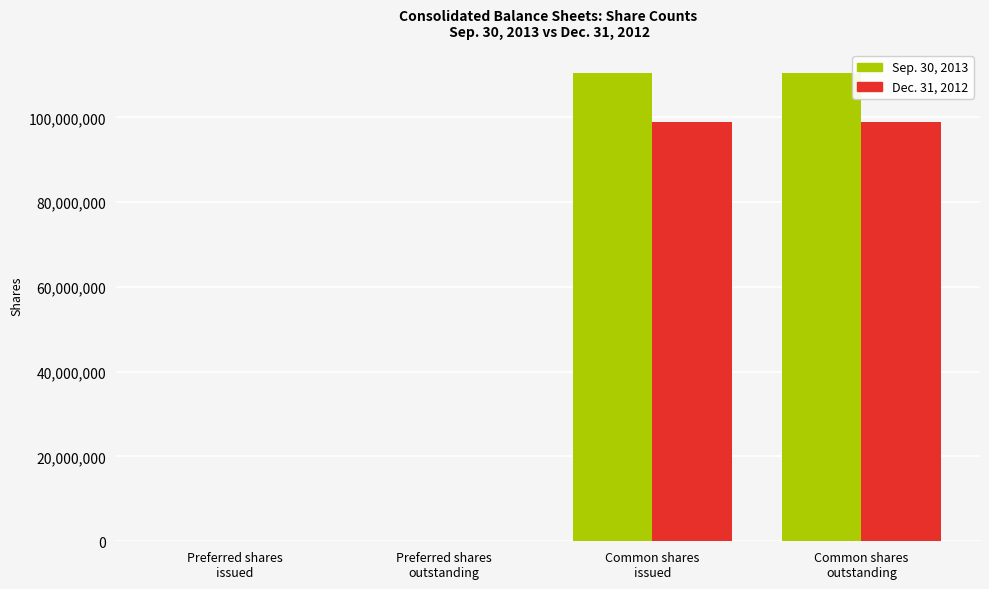

Reading right to left, extract all data points from this chart.

Sep. 30, 2013: Common shares
outstanding=110347285	Common shares
issued=110347285	Preferred shares
outstanding=41418	Preferred shares
issued=41418
Dec. 31, 2012: Common shares
outstanding=98798065	Common shares
issued=98798065	Preferred shares
outstanding=0	Preferred shares
issued=0